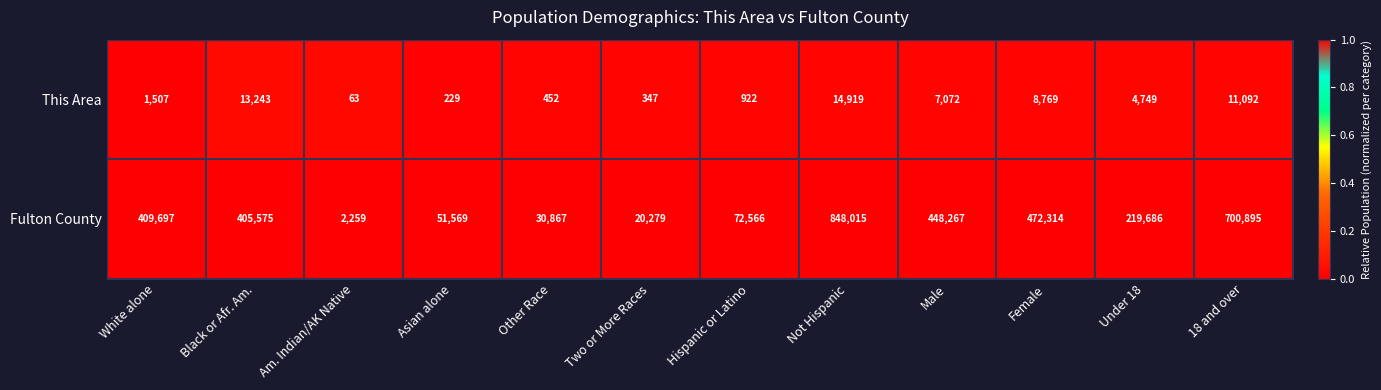

What is the maximum value shown in the chart?

848015